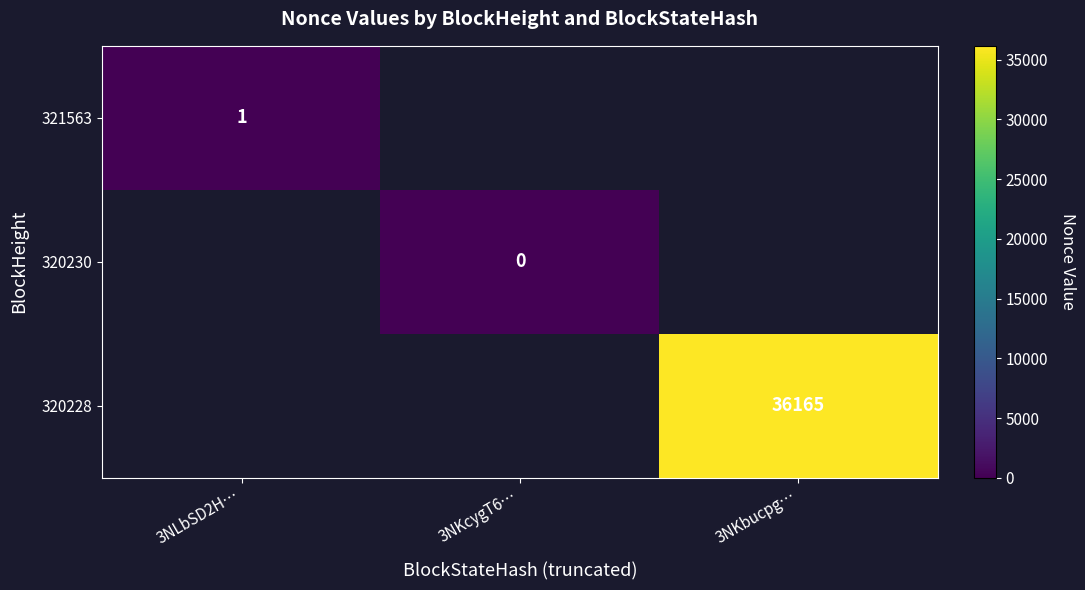

The value of 321563 at 3NLbSD2H… is 1. True or false?

True